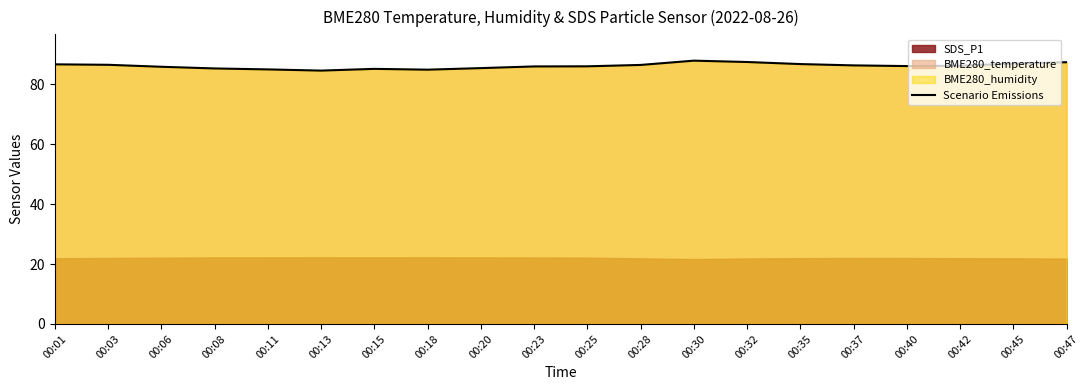

Rank the categories by value from highest to lowest.

00:30, 00:32, 00:47, 00:45, 00:35, 00:01, 00:03, 00:28, 00:37, 00:42, 00:40, 00:25, 00:23, 00:06, 00:20, 00:08, 00:15, 00:11, 00:18, 00:13